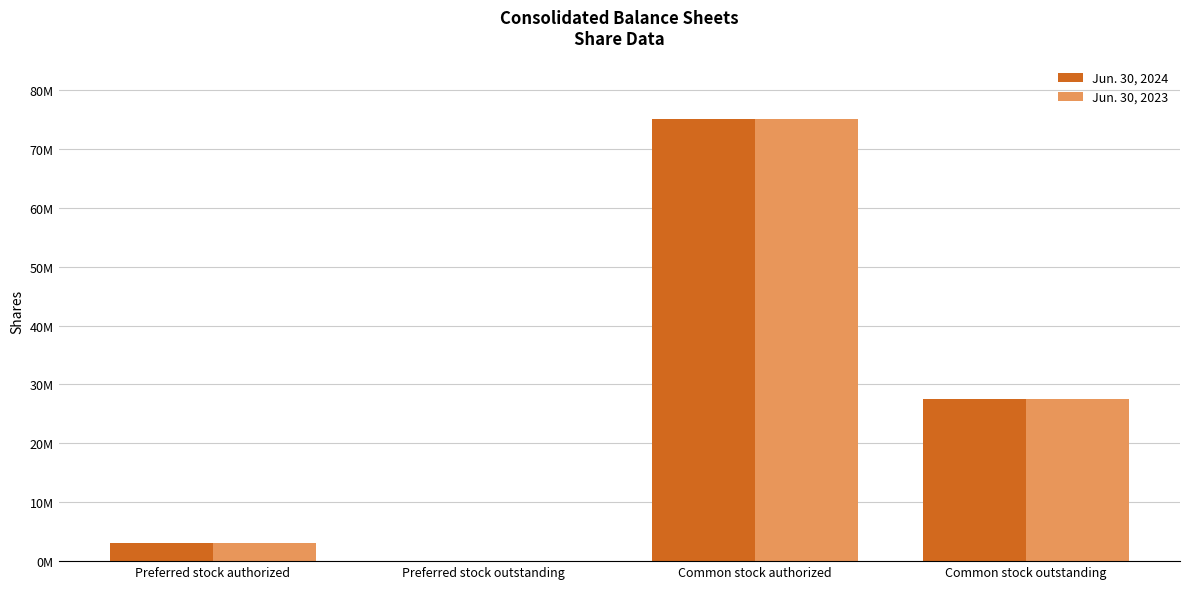

Reading right to left, what are all the values shown in this chart?

Jun. 30, 2024: 27527090	75000000	0	3050000
Jun. 30, 2023: 27527550	75000000	0	3050000